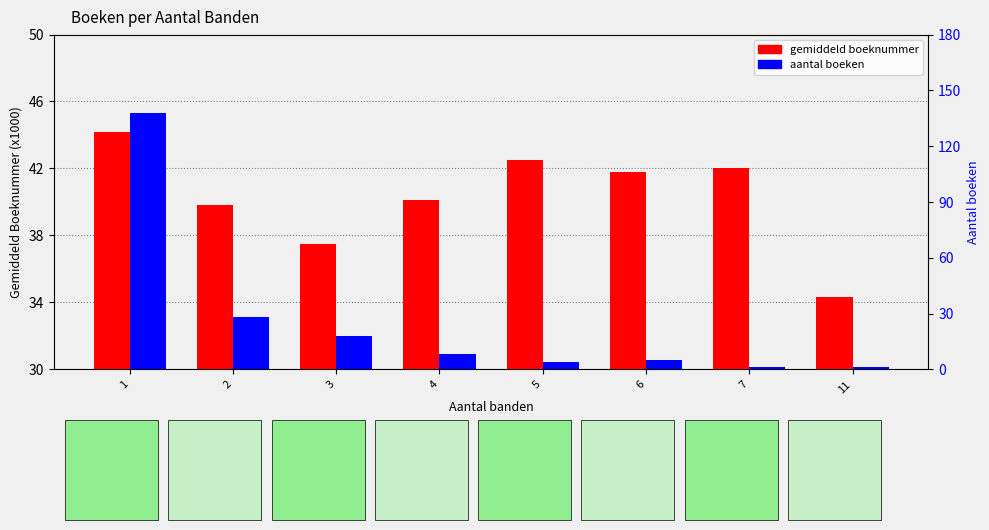

What is the total value across all series at 3?

55.5